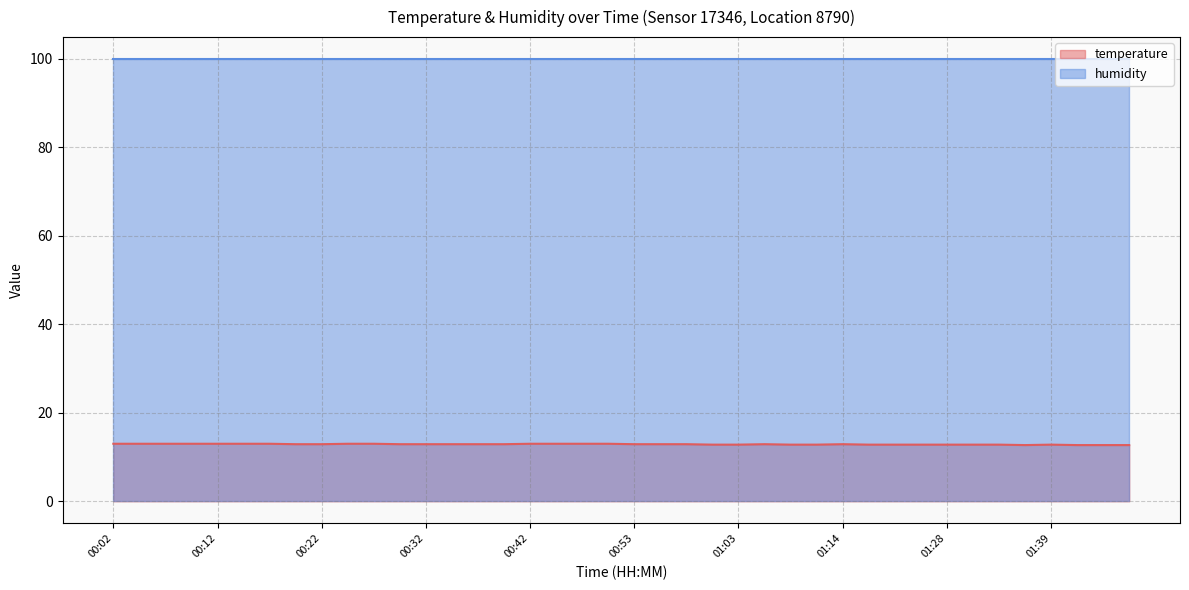

At which label is the value closest to 12?

01:36